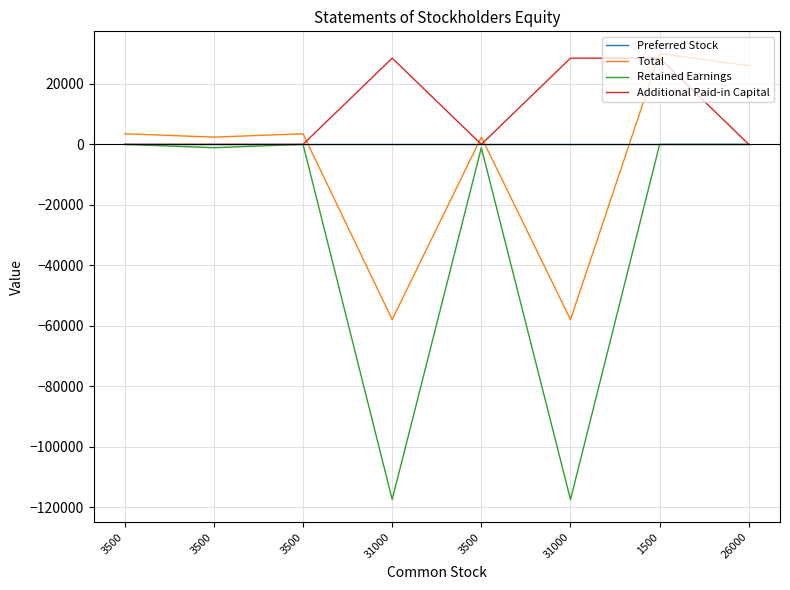

True or false: Retained Earnings and Additional Paid-in Capital cross at least once.

False